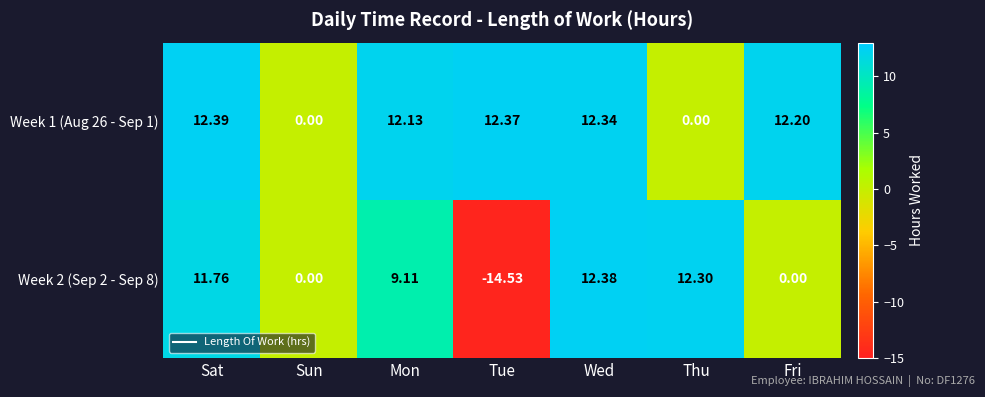

Rank the series by their average value, from lowest to highest.

Week 2 (Sep 2 - Sep 8), Week 1 (Aug 26 - Sep 1)